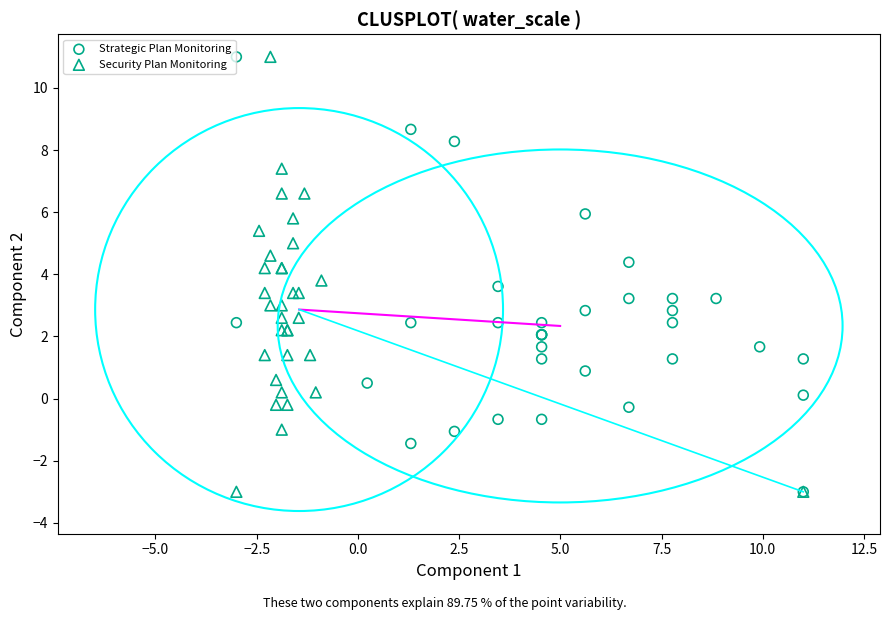

What are all the series names shown in the legend?

Strategic Plan Monitoring, Security Plan Monitoring